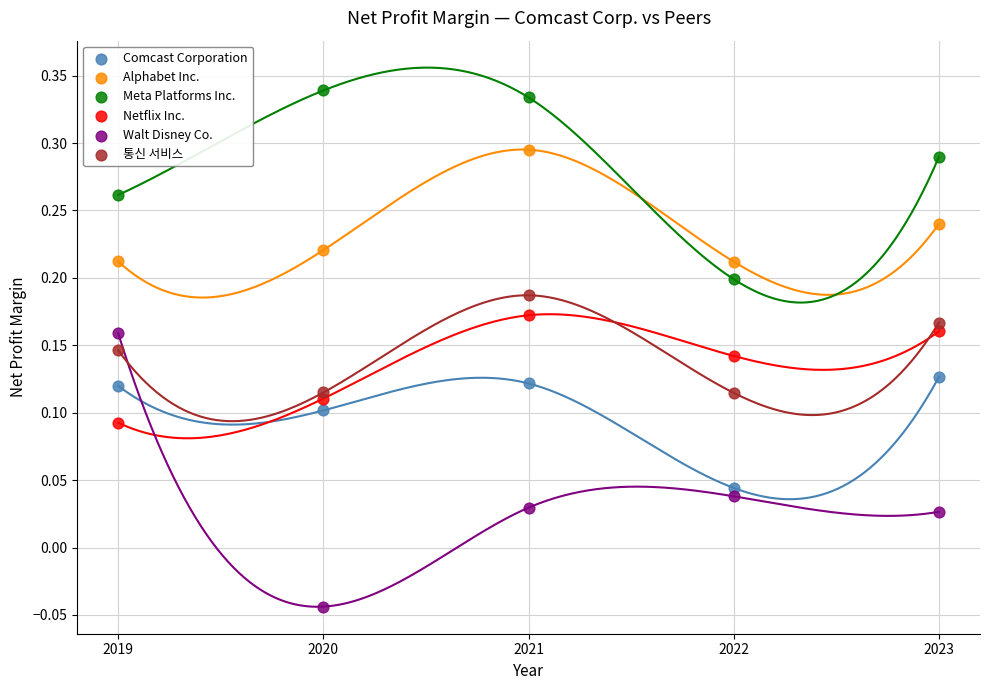

Across all data points, what is the range of X values (max minus min)?

4.0